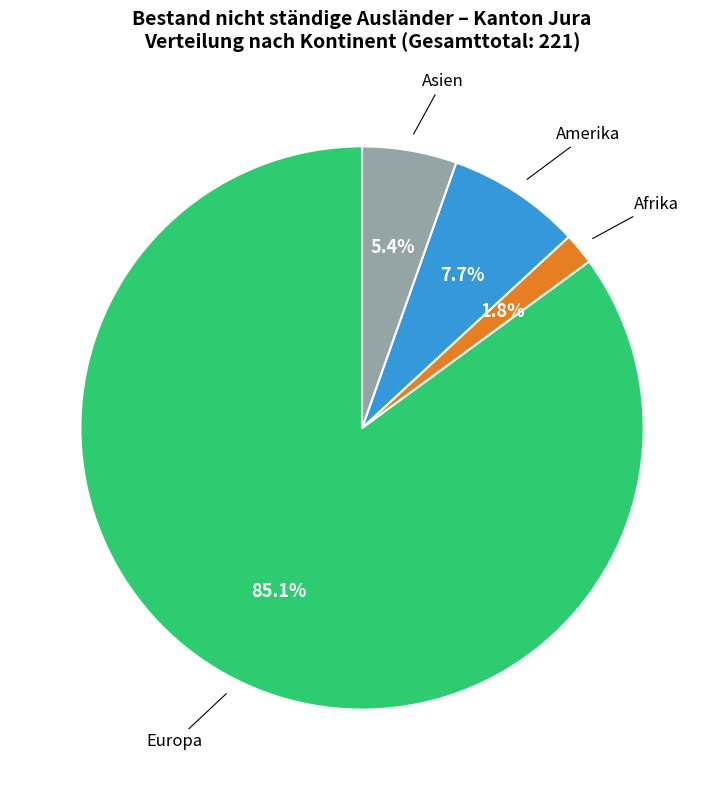

Is there any slice that represents more than half of the pie?

Yes